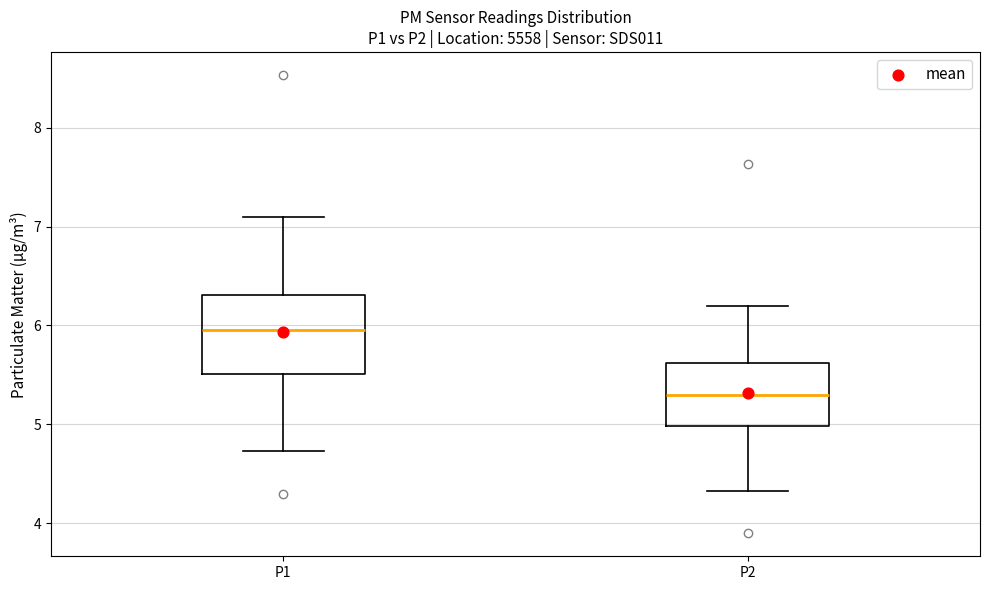

Reading left to right, read every box against the y-axis: the position of its median line, the range the box covers, and the ends of its whiskers. The values are not printed on the chart, so give them approximately, as read against the axis.

P1: median 6.0, box 5.5 to 6.3, whiskers 4.7 to 7.1
P2: median 5.3, box 5.0 to 5.6, whiskers 4.3 to 6.2